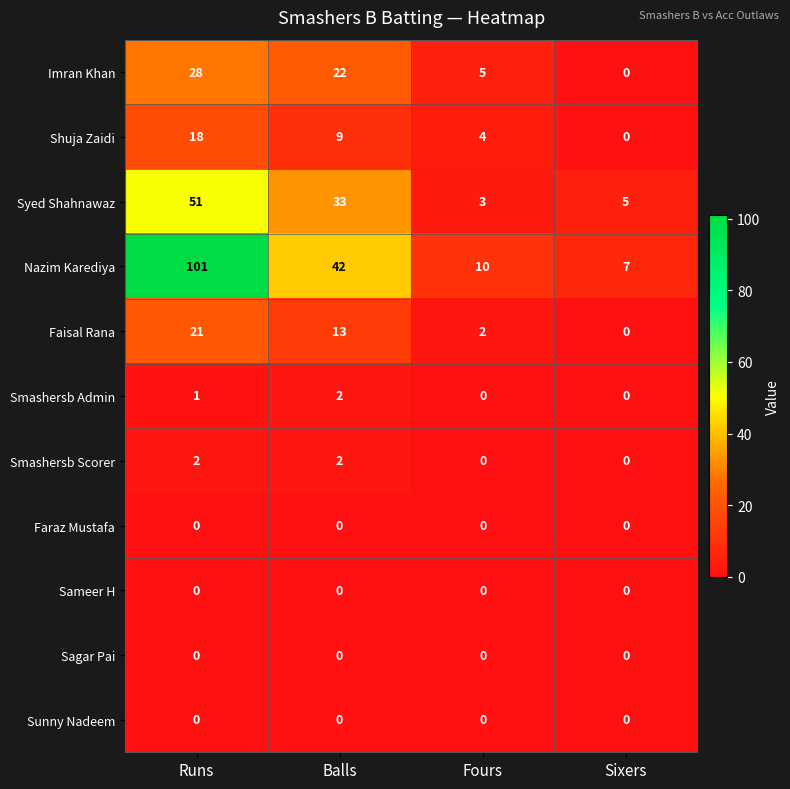

What is the sum of all Nazim Karediya values?

160